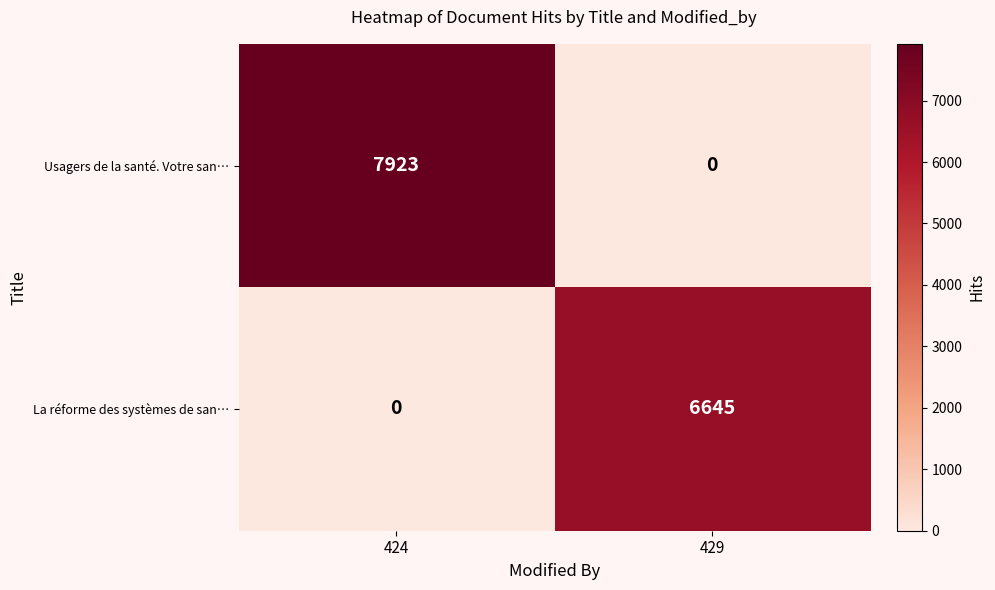

What is the spread (max minus min) of values at 429?

6645